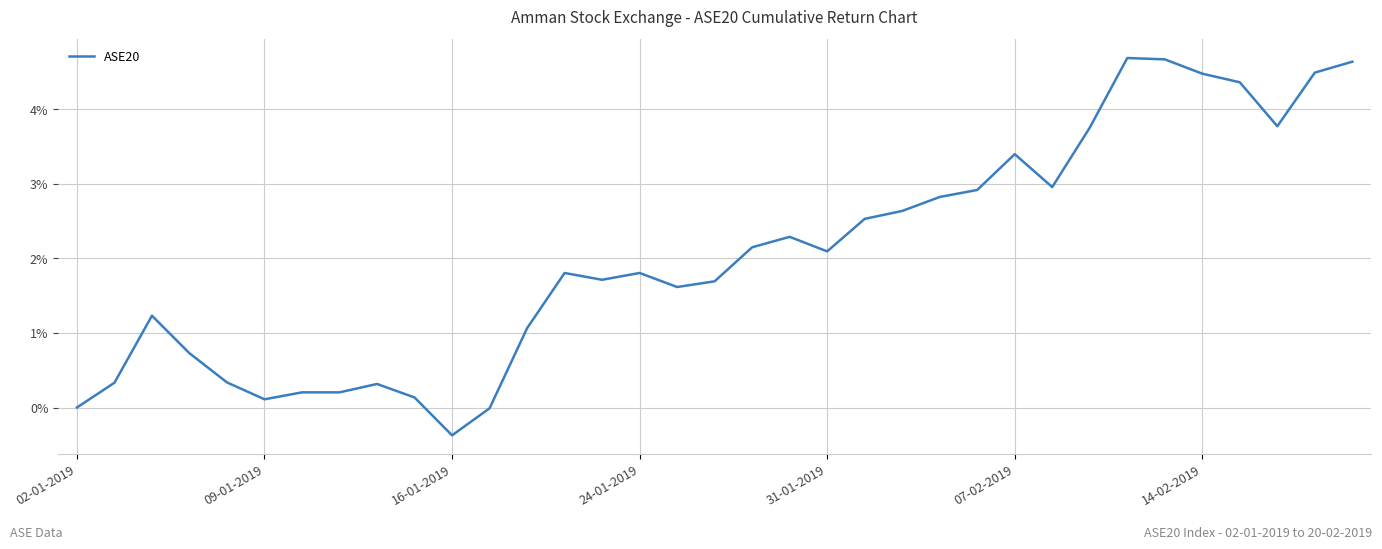

What is the sum of all values?

71.5